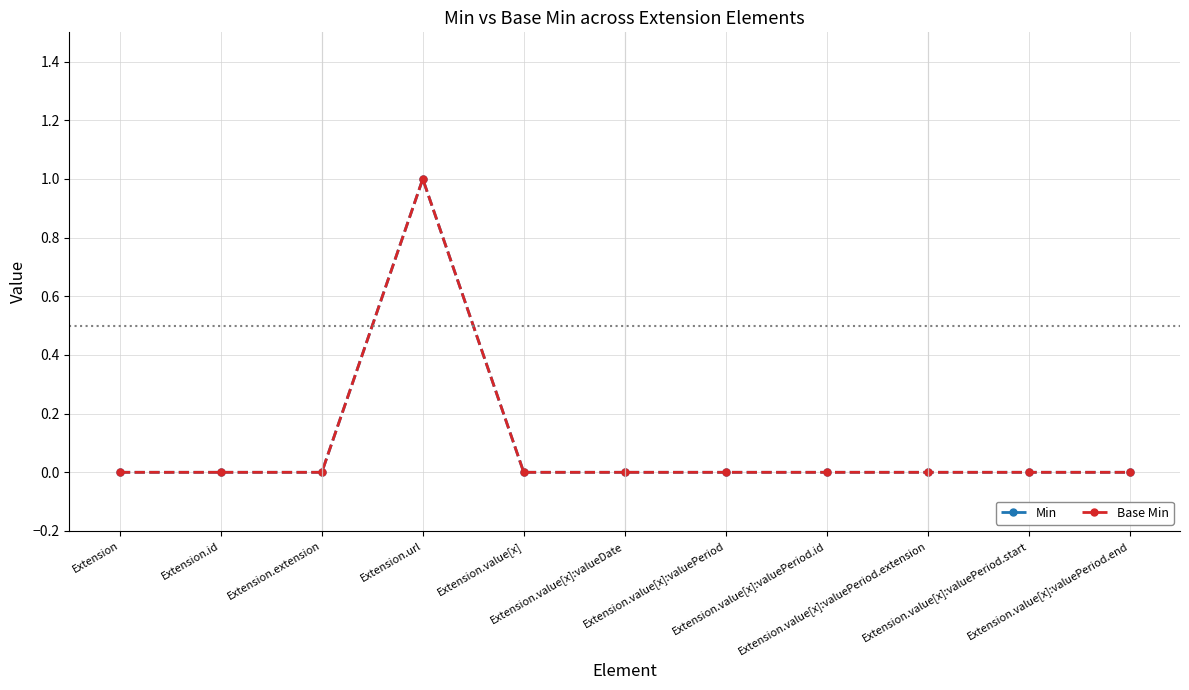

True or false: Min and Base Min cross at least once.

False